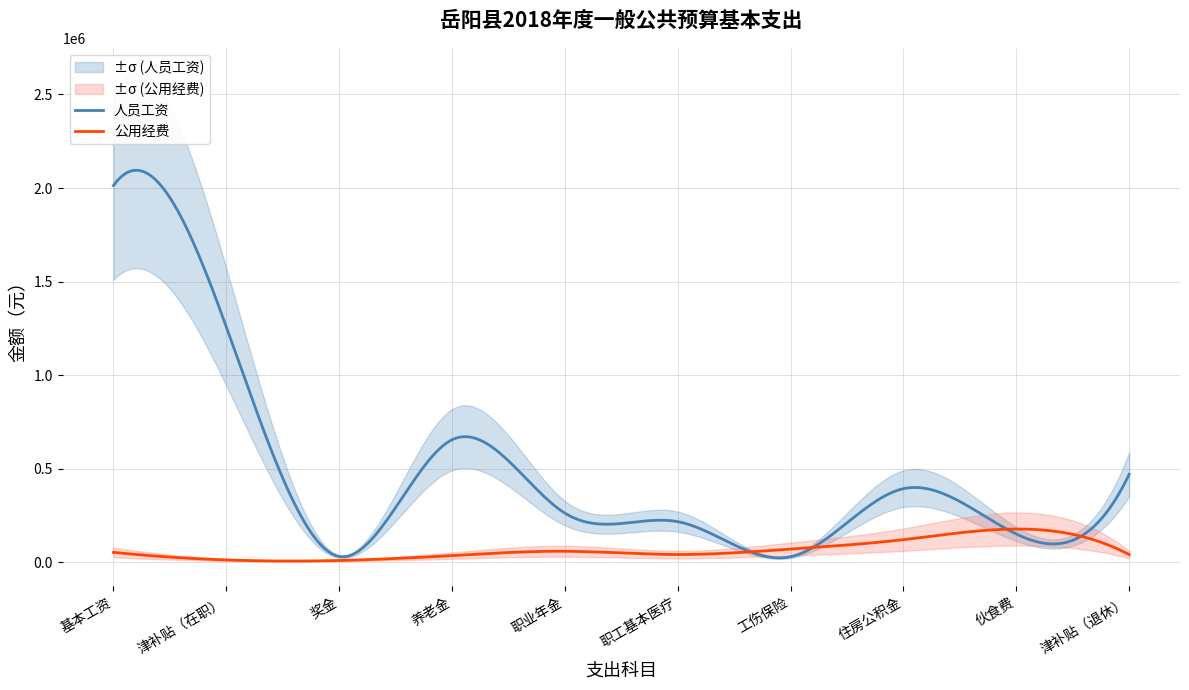

At which category is the sum across all series the highest?

基本工资